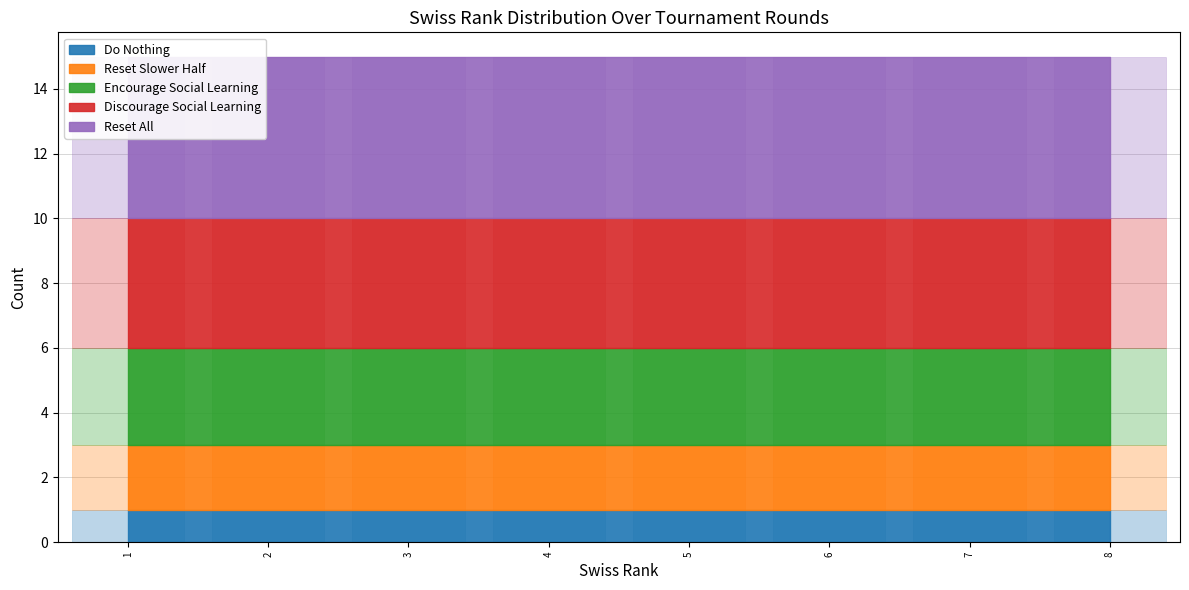

At which category is the sum across all series the highest?

1